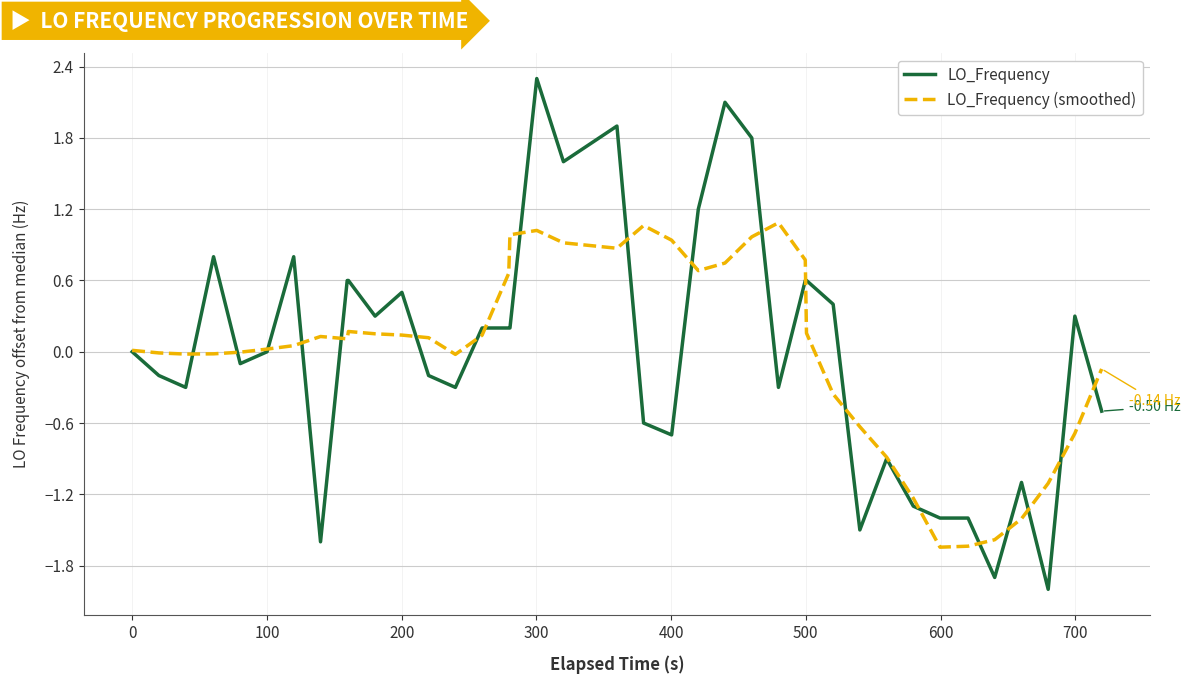

What is the difference between the maximum and second lowest values in the LO_Frequency (smoothed) series?

2.7